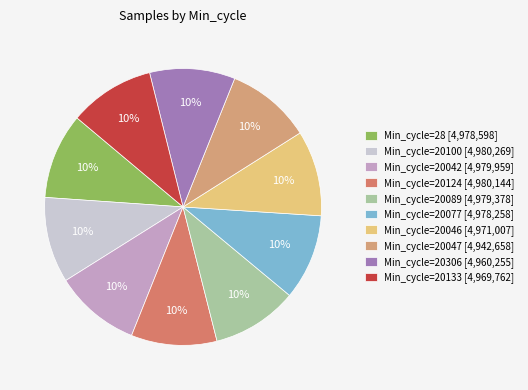

Which category has the biggest portion of the pie?

20100